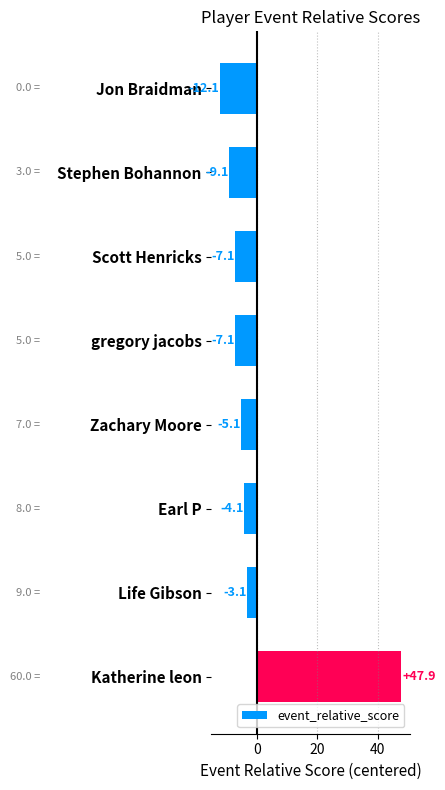

What is the change in value from Stephen Bohannon to Life Gibson?

+6.0